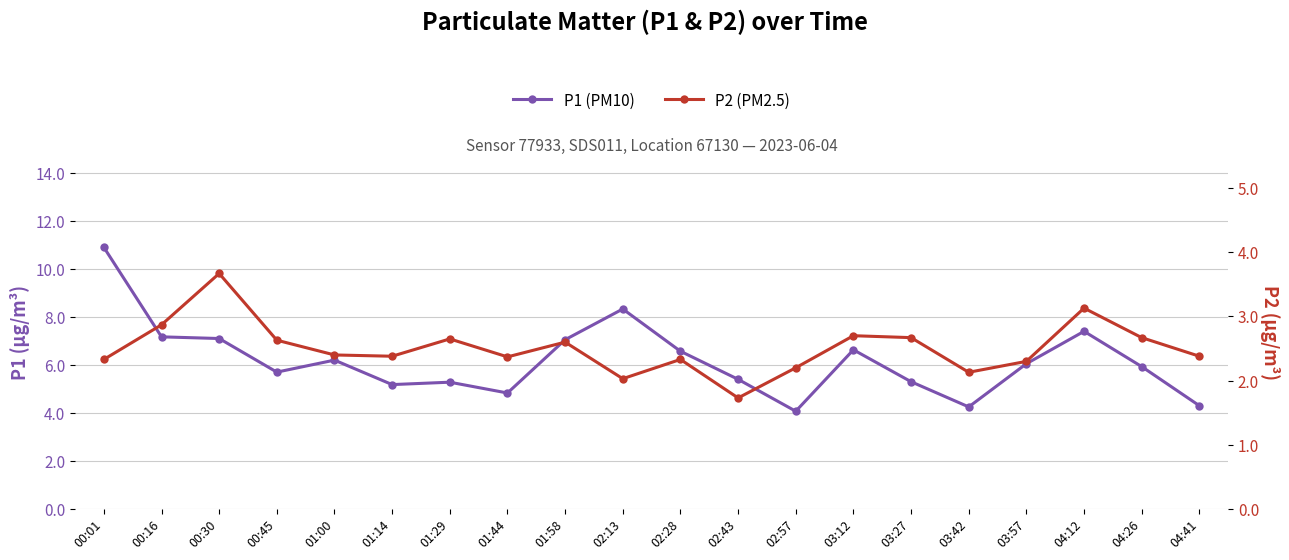

What is the difference between the P1 (PM10) values at 03:27 and 03:57?

0.8